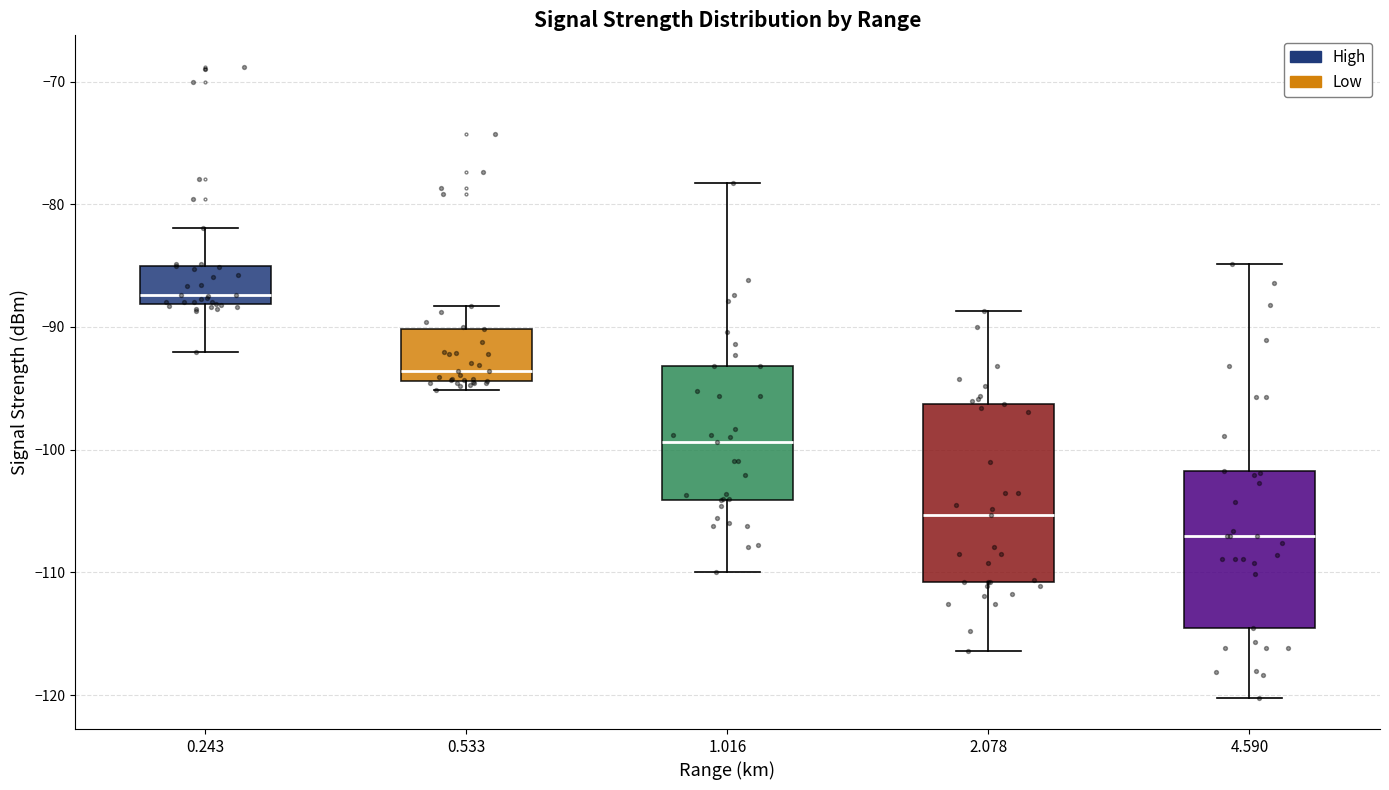

Reading left to right, transcribe this box plot: for each box, give where its median line is, the range the box spans, and where its two whiskers end, as read against the y-axis. The values are not printed on the chart, so give them approximately, as read against the axis.

0.243: median -87, box -88 to -85, whiskers -92 to -82
0.533: median -94 (just above the box's lower edge), box -94 to -90, whiskers -95 to -88
1.016: median -99, box -104 to -93, whiskers -110 to -78
2.078: median -105, box -111 to -96, whiskers -116 to -89
4.590: median -107, box -114 to -102, whiskers -120 to -85